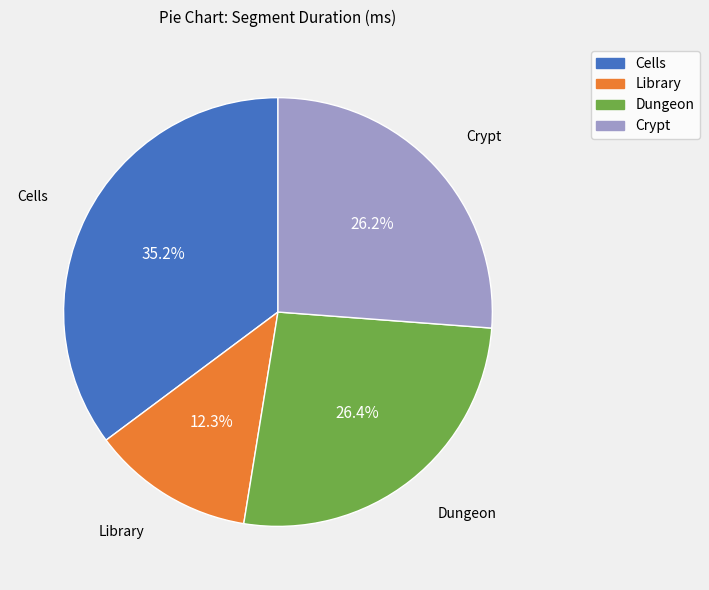

To the nearest percent, what is the difference between the Crypt and Library slice percentages?

14%